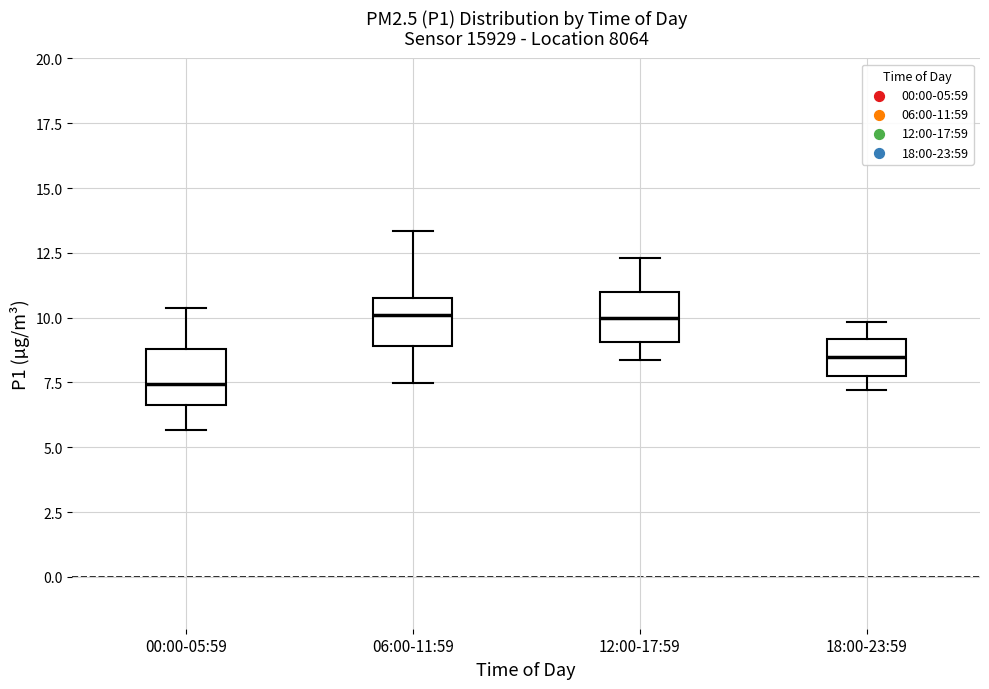

Reading left to right, read every box against the y-axis: the position of its median line, the range the box covers, and the ends of its whiskers. The values are not printed on the chart, so give them approximately, as read against the axis.

00:00-05:59: median 7.5, box 6.5 to 9.0, whiskers 5.5 to 10.5
06:00-11:59: median 10.0, box 9.0 to 11.0, whiskers 7.5 to 13.5
12:00-17:59: median 10.0, box 9.0 to 11.0, whiskers 8.5 to 12.5
18:00-23:59: median 8.5, box 8.0 to 9.0, whiskers 7.0 to 10.0